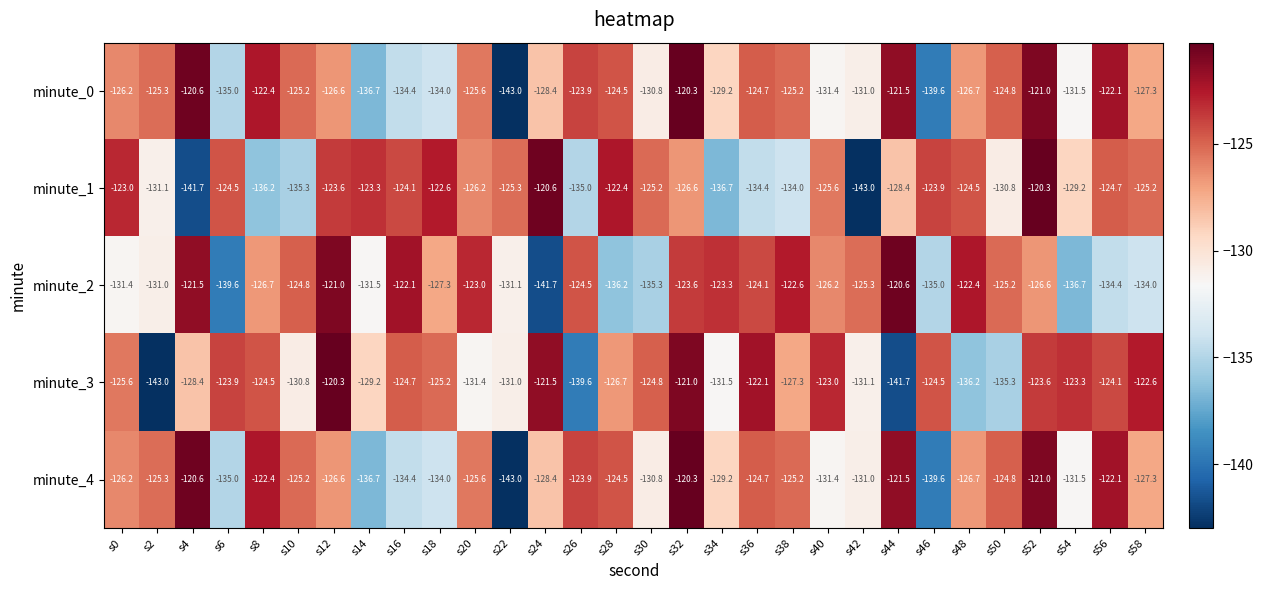

What is the minimum value for minute_4?

-143.0